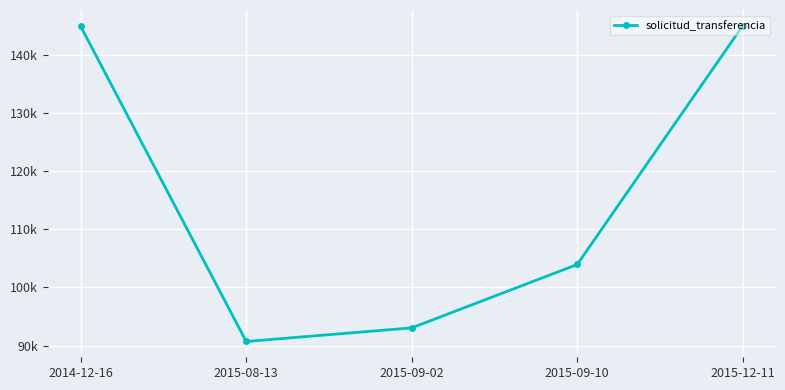

How many interior local valleys (lower than both neighbors) does the data have?

1